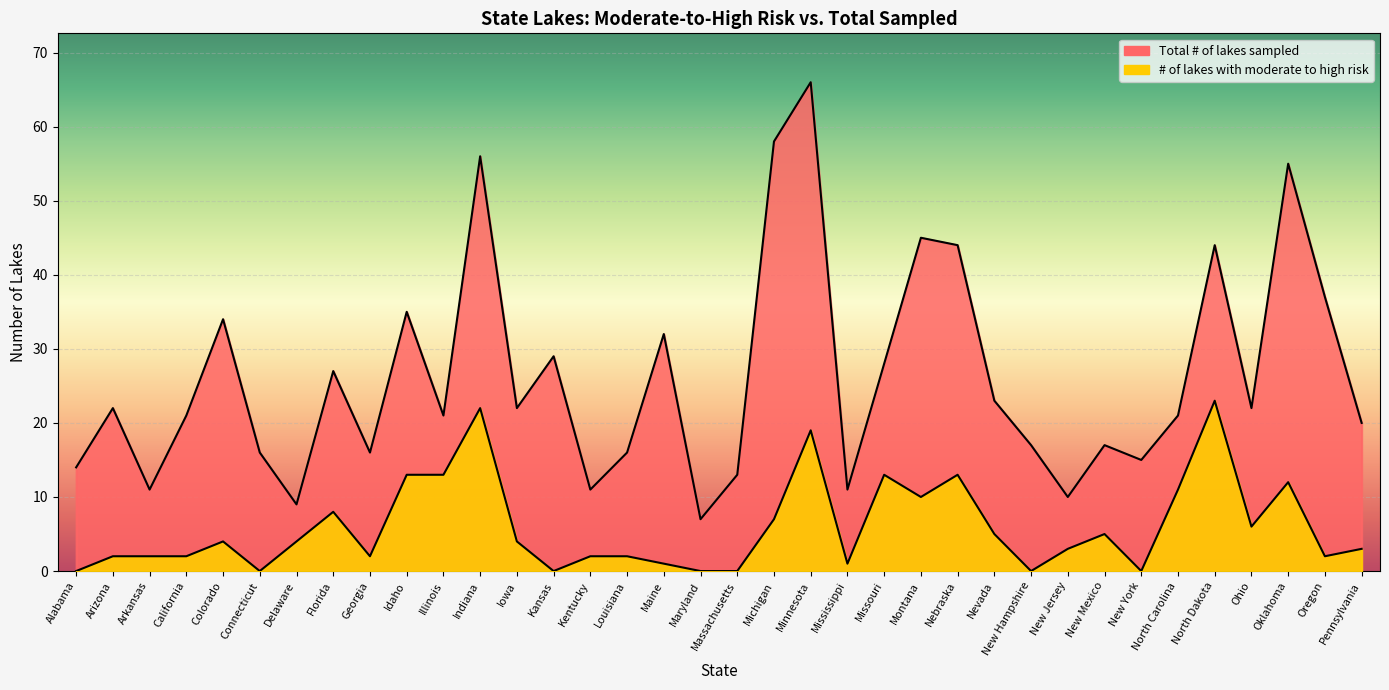

Rank the series at Florida from lowest to highest value.

# of lakes with moderate to high risk, Total # of lakes sampled